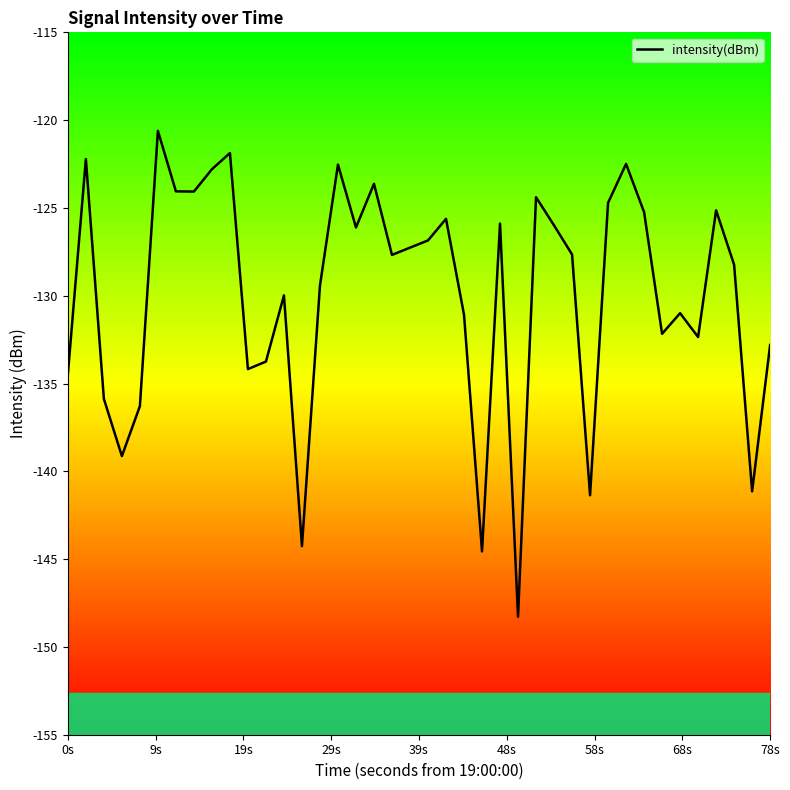

True or false: there are more than 2 points higher than both neighbors.

True